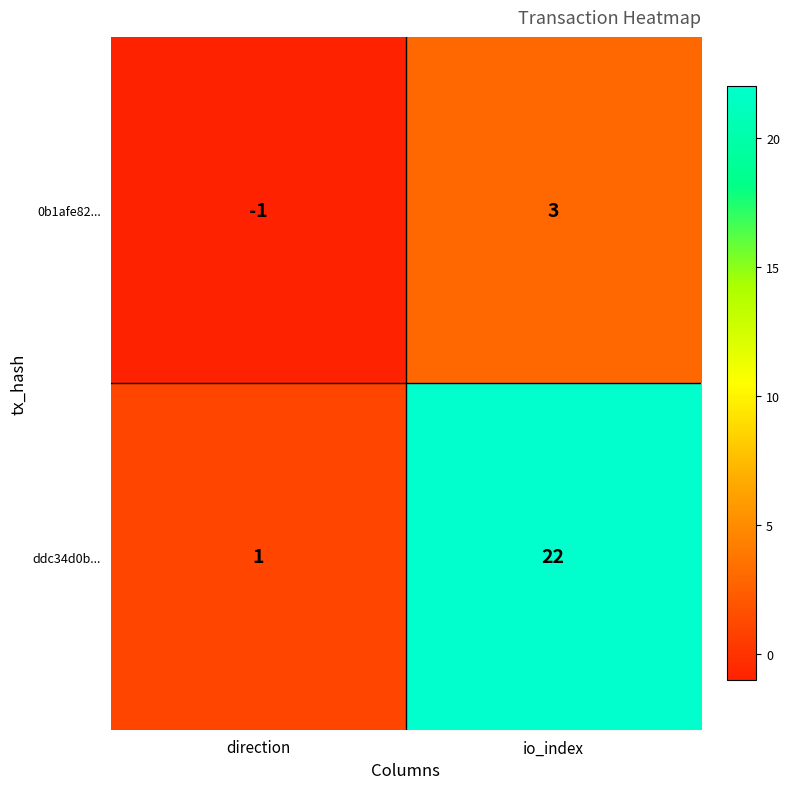

What is the difference between the maximum and minimum values in the ddc34d0b... series?

21